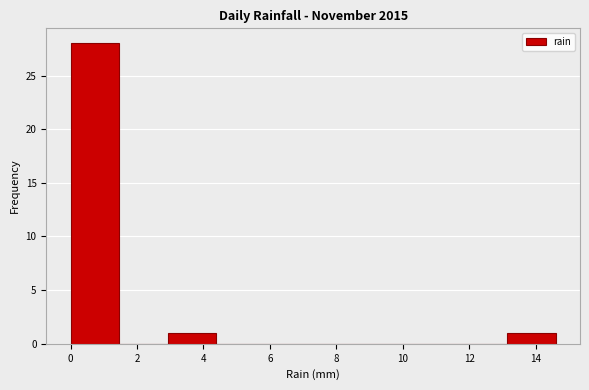

Reading left to right, transcribe this chart: for each bar, give the range it covers on the x-axis and its height. Neither the bar edges nor the heights are printed on the chart, so give them approximately, as read against the axes.

0.00 to 1.46: 28
1.46 to 2.92: 0
2.92 to 4.38: 1
4.38 to 5.84: 0
5.84 to 7.30: 0
7.30 to 8.76: 0
8.76 to 10.22: 0
10.22 to 11.68: 0
11.68 to 13.14: 0
13.14 to 14.60: 1